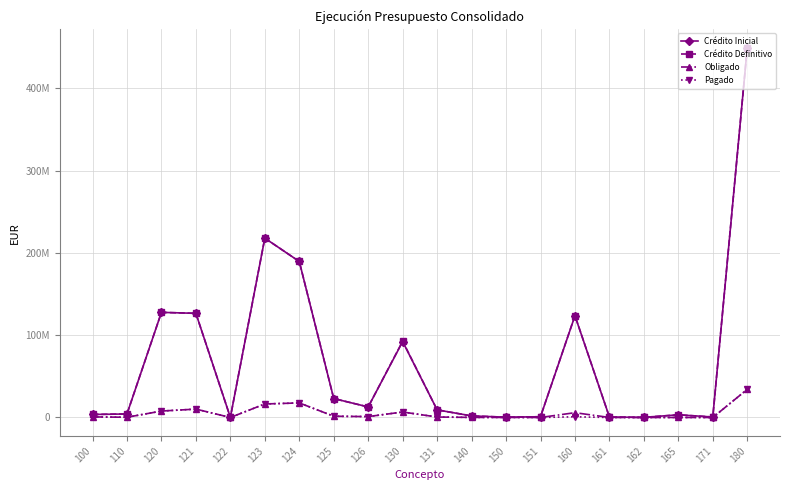

True or false: Crédito Definitivo has more than 2 points higher than both neighbors.

True